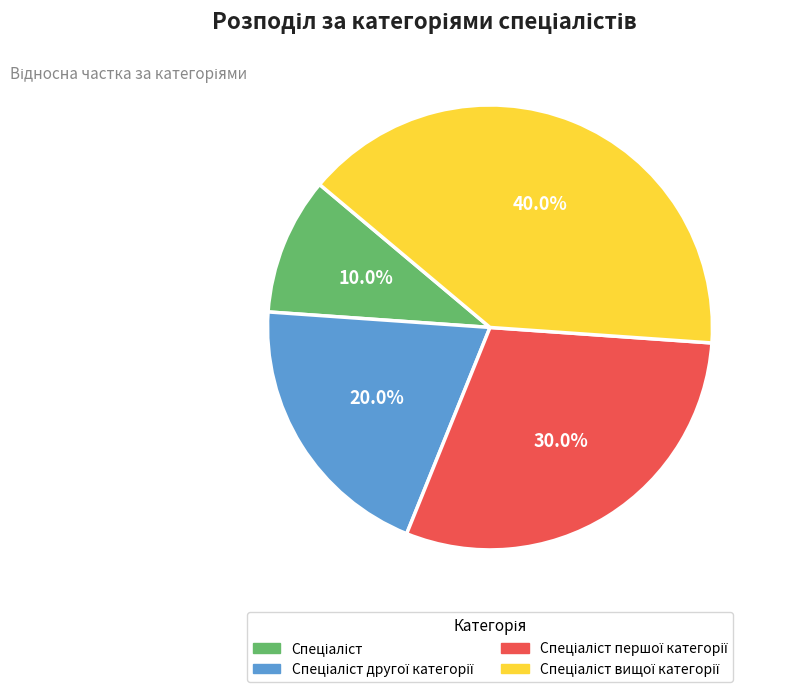

To the nearest percent, what is the average slice percentage?

25%